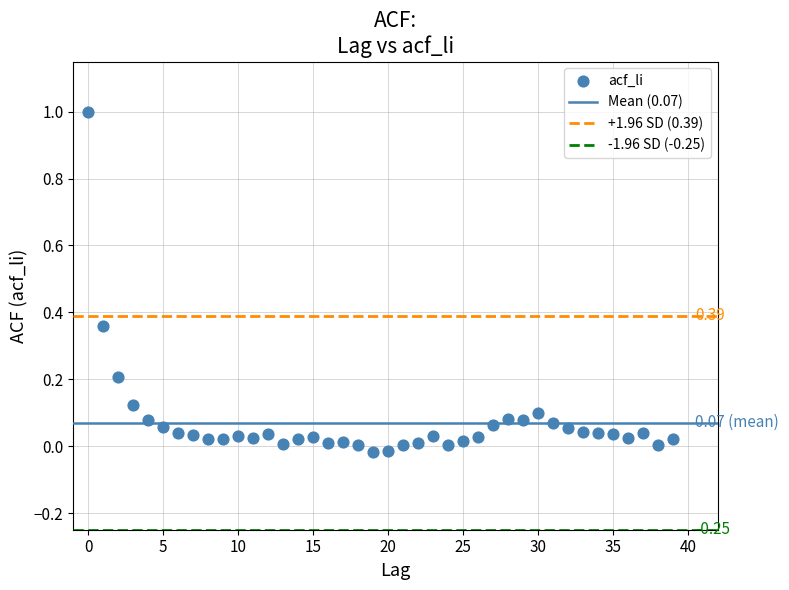

What is the range of Y values (max minus min)?

1.0